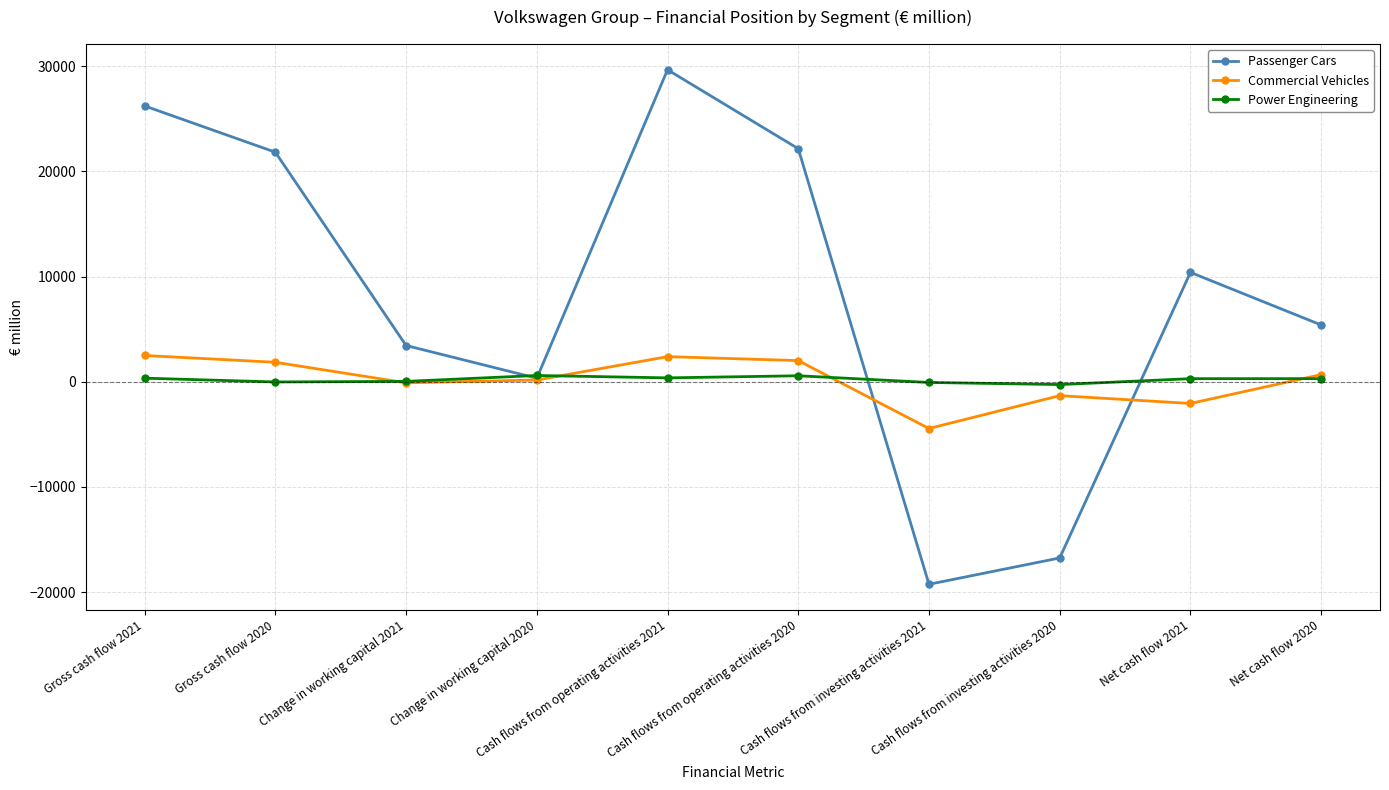

How many values in the Passenger Cars series are below 10393?

5